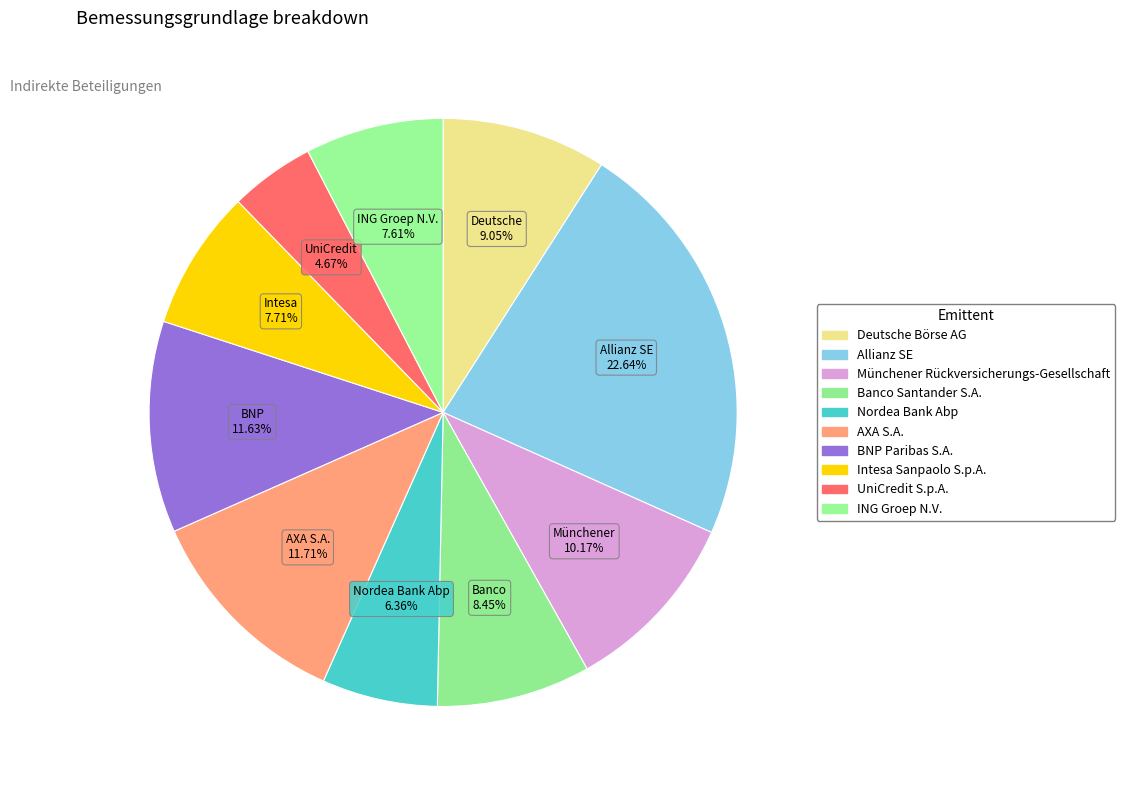

How many segments does this pie chart have?

10